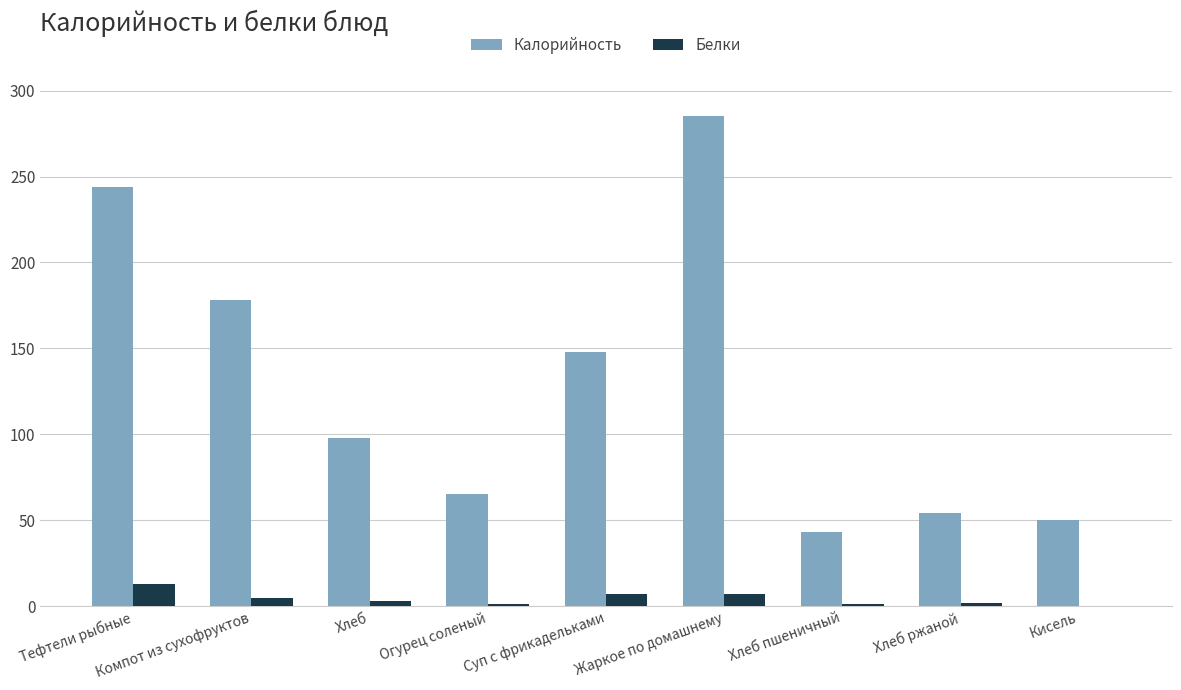

Which series has the largest total across all categories?

Калорийность